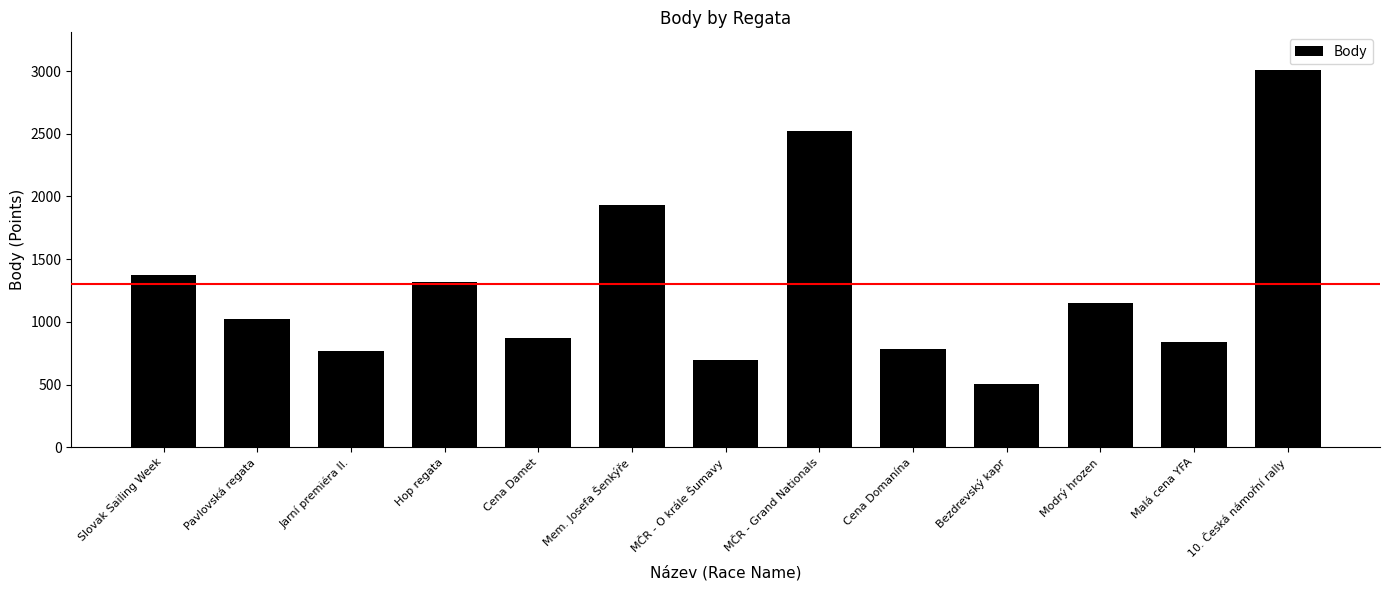

Approximately how many times larger is the value at Modrý hrozen compared to Malá cena YFA?

1.4